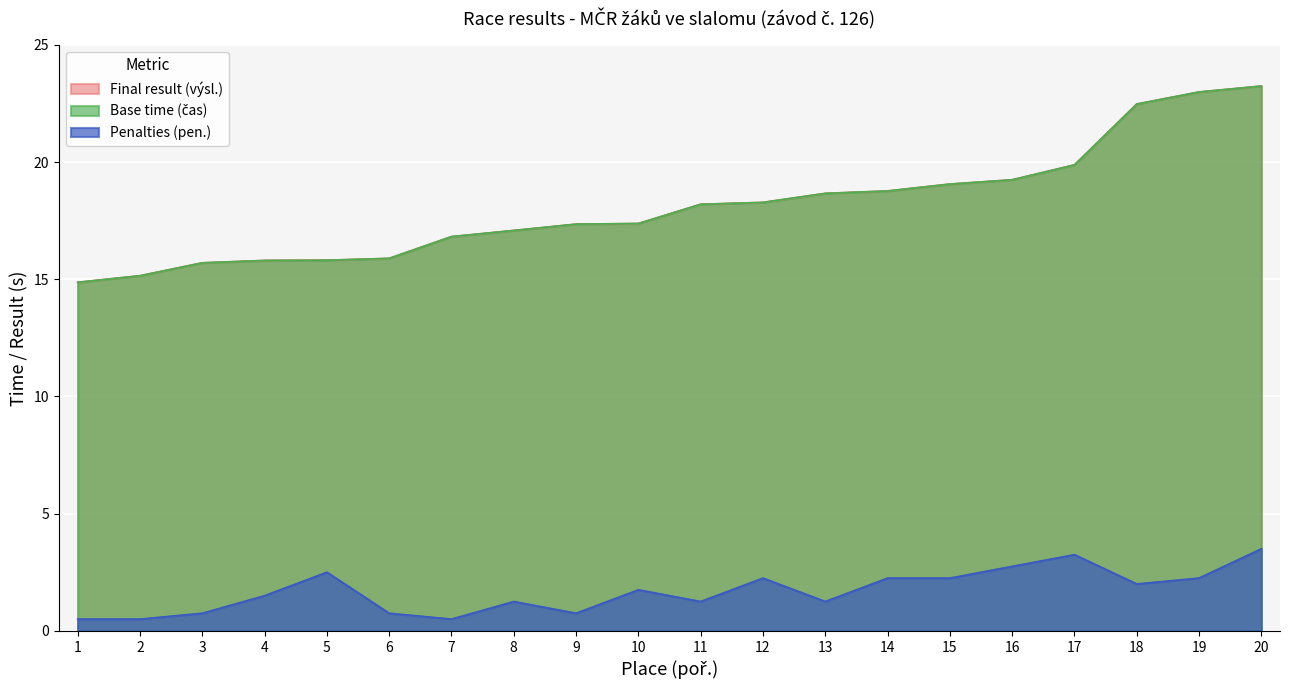

What is the value of the Penalties (pen.) point at the 2nd from the left?

0.5